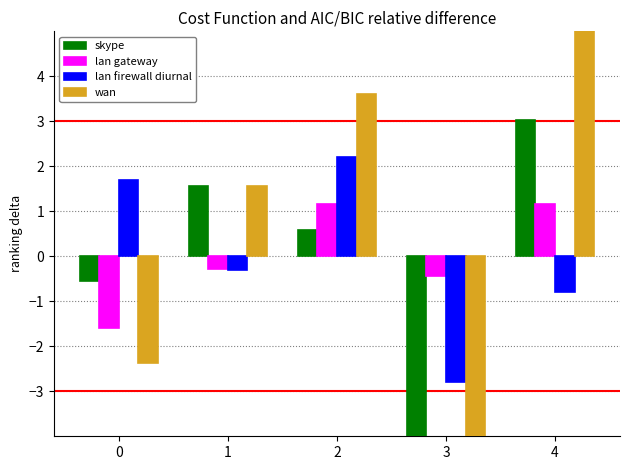

How many groups of bars are there?

5